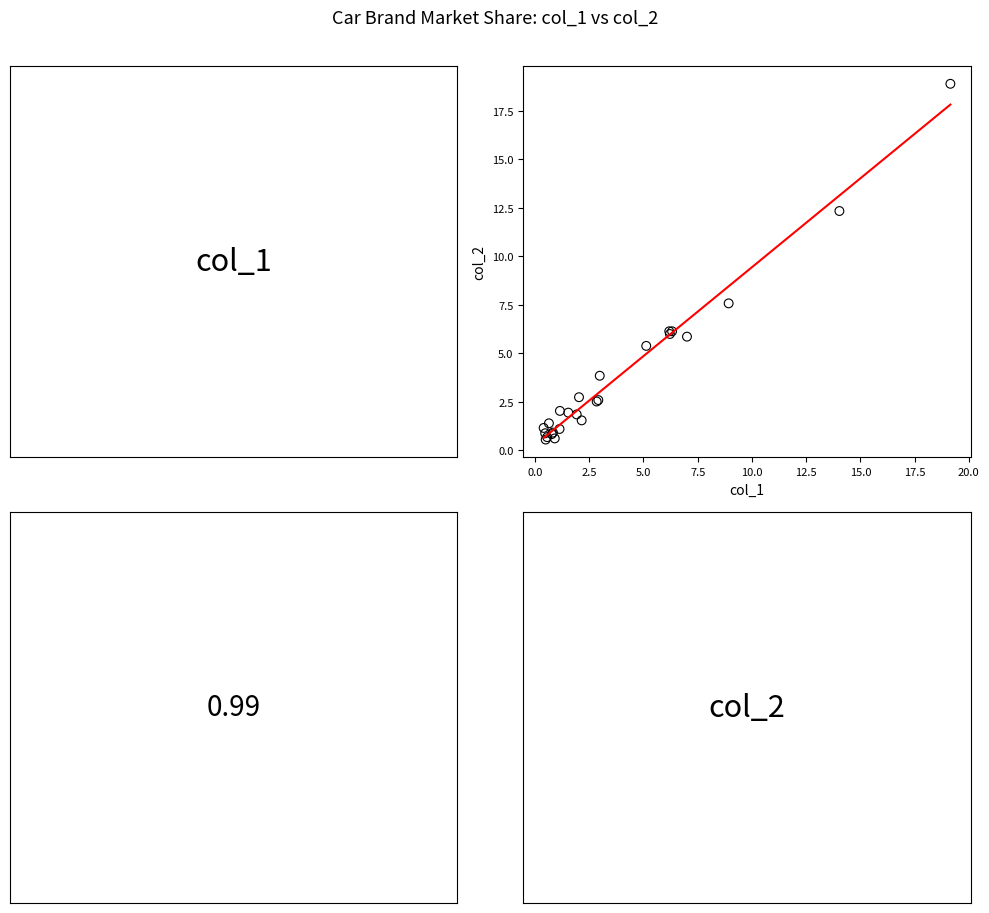

What Y value in the scatter plot is closest to 9?

7.6